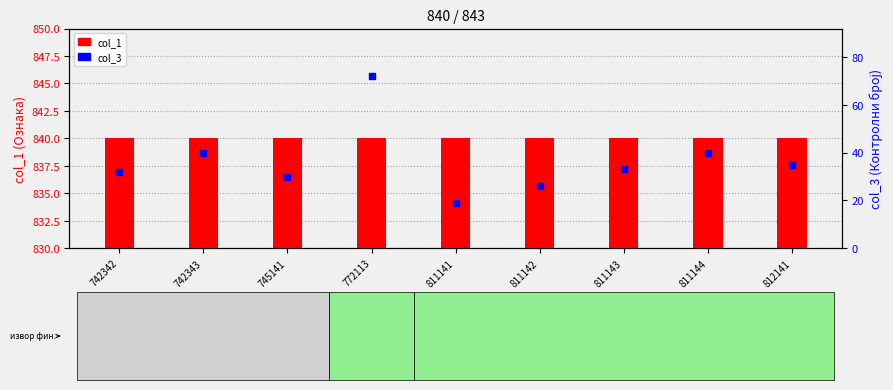

Which series contains the lowest Y value?

col_3